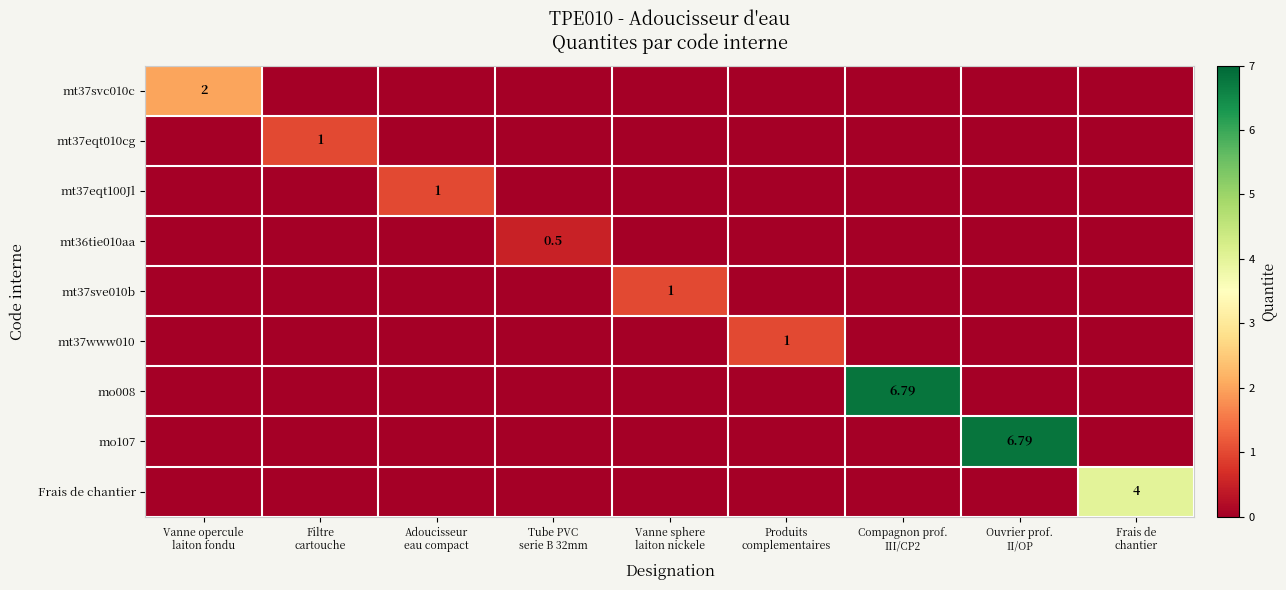

At Filtre cartouche, list the series in order from largest to smallest.

mt37eqt010cg, mt37svc010c, mt37eqt100Jl, mt36tie010aa, mt37sve010b, mt37www010, mo008, mo107, Frais de chantier